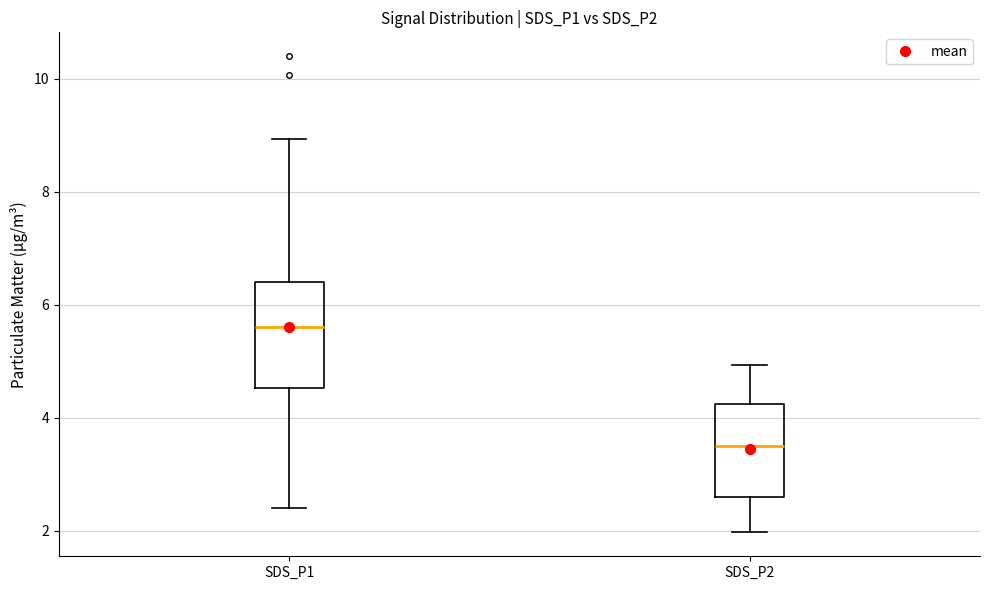

Where is the upper edge of the box for SDS_P1 on the y-axis? The values are not printed on the chart, so give them approximately, as read against the axis.

6.4